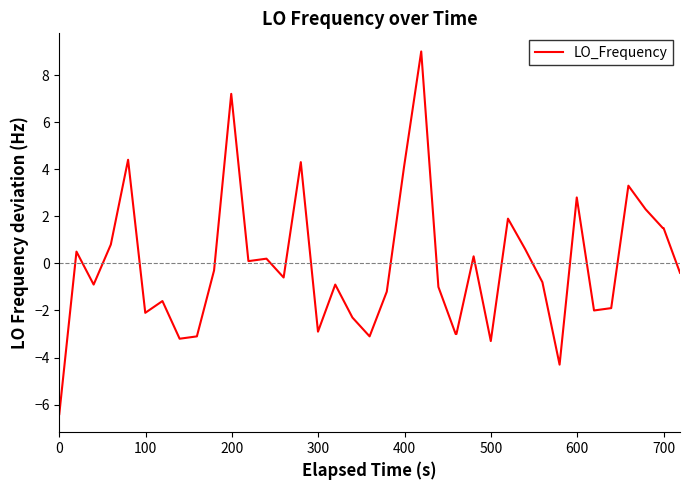

Reading left to right, what are all the values shown in this chart?

-6.4	0.5	-0.9	0.8	4.4	-2.1	-1.6	-3.2	-3.1	-0.3	7.2	0.1	0.1	0.2	-0.6	4.3	-2.9	-0.9	-2.3	-3.1	-1.2	4.1	9.0	-1.0	-3.0	-3.0	0.3	-3.3	1.9	0.6	-0.8	-4.3	2.8	-2.0	-1.9	3.3	2.3	1.5	1.5	-0.4